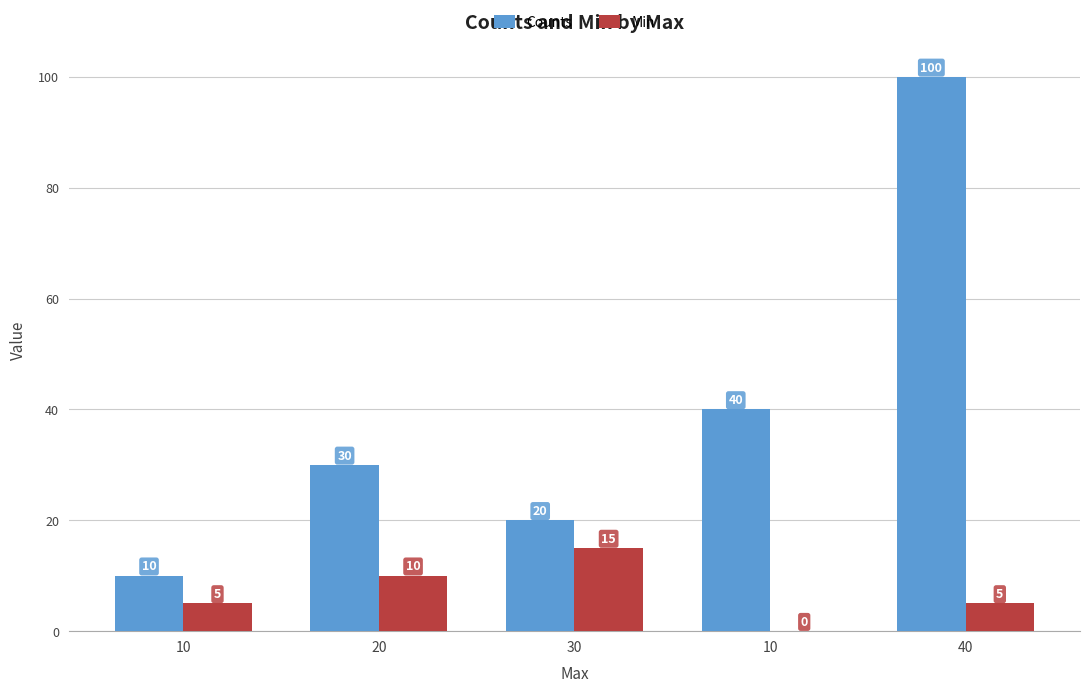

Which has a higher value, 40 or 10?

40